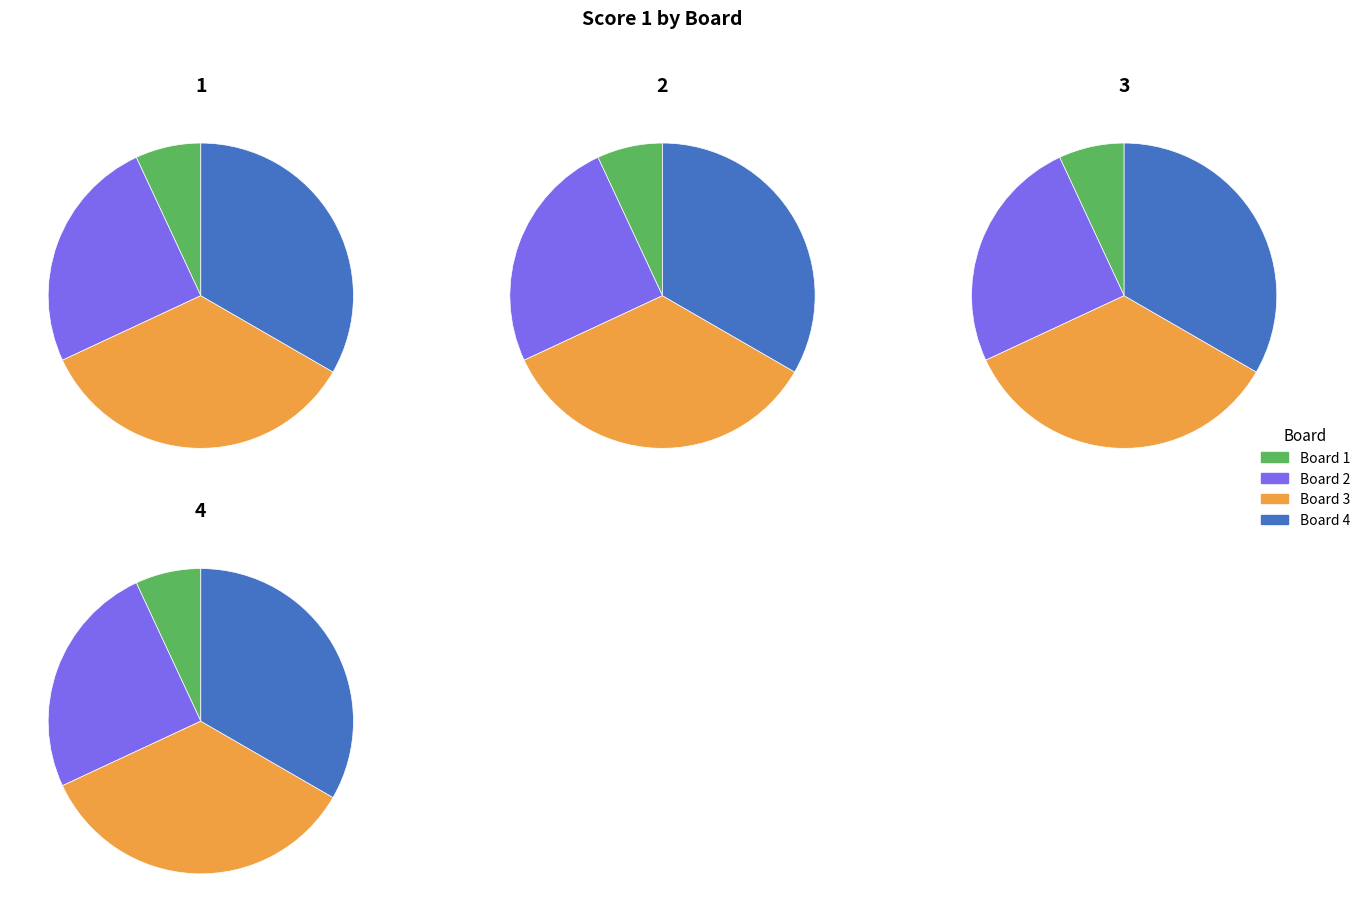

To the nearest percent, what is the difference between the Board 2 and Board 1 slice percentages?

18%